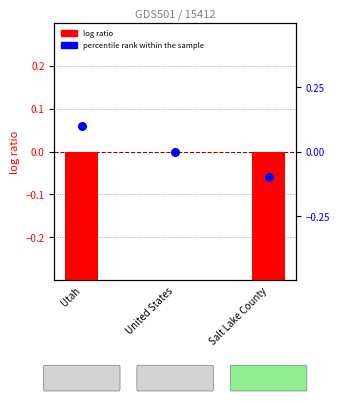

At how many categories does at least one series exceed 0?

1